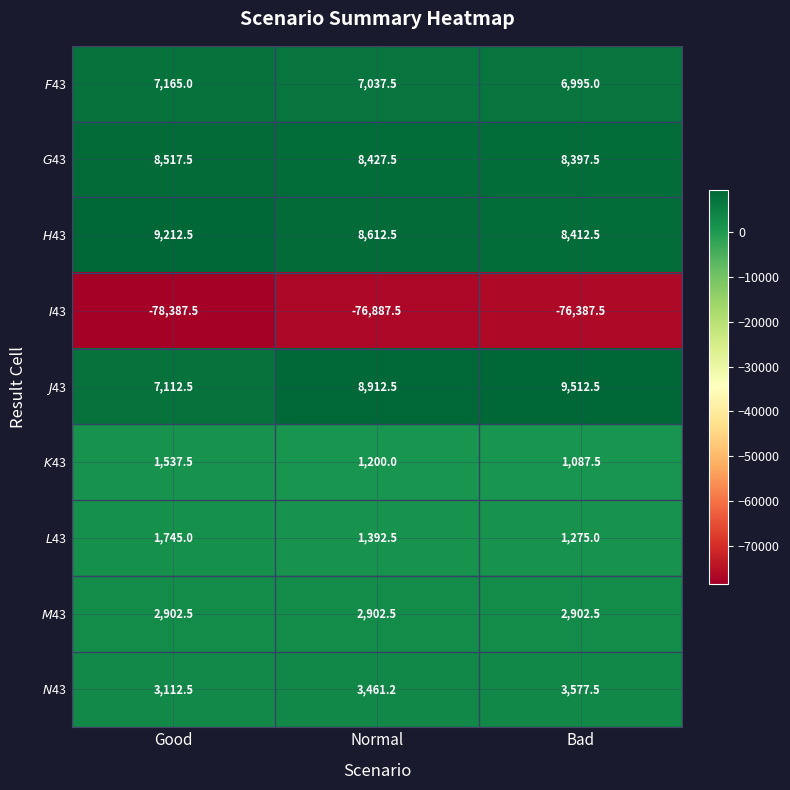

What is the greatest value displayed?

9512.5